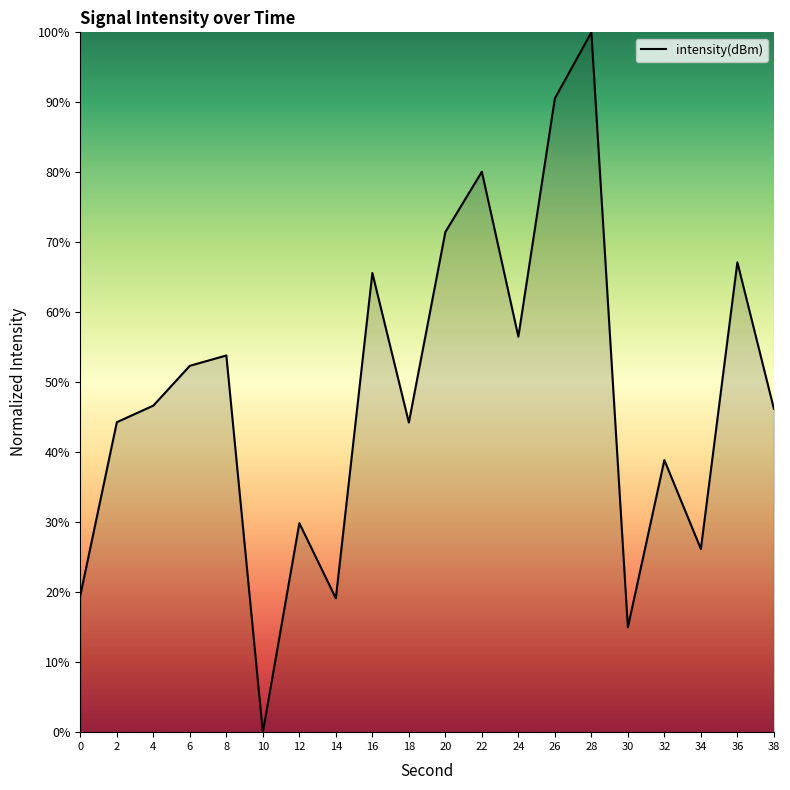

What is the change in value from 10 to 14?

+19.1